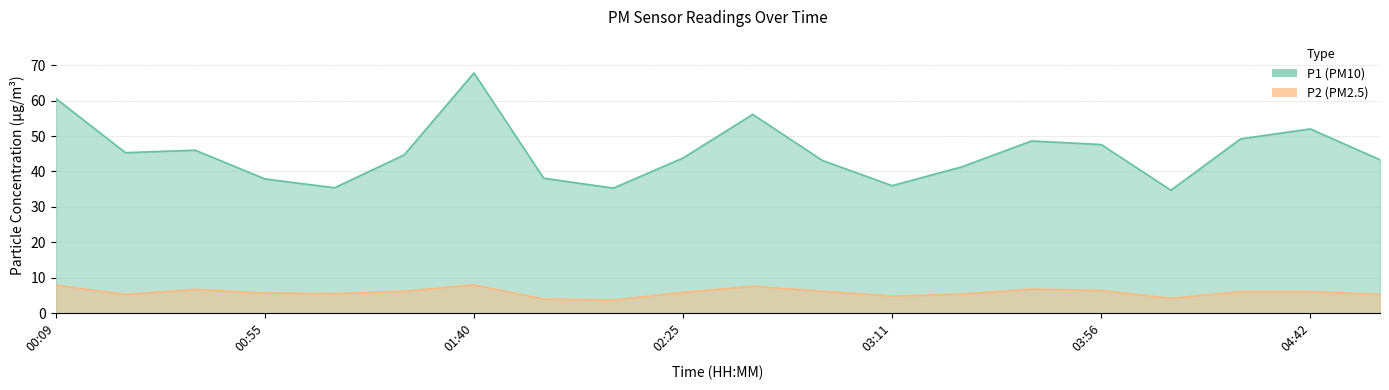

Rank the series by their maximum value, from highest to lowest.

P1, P2